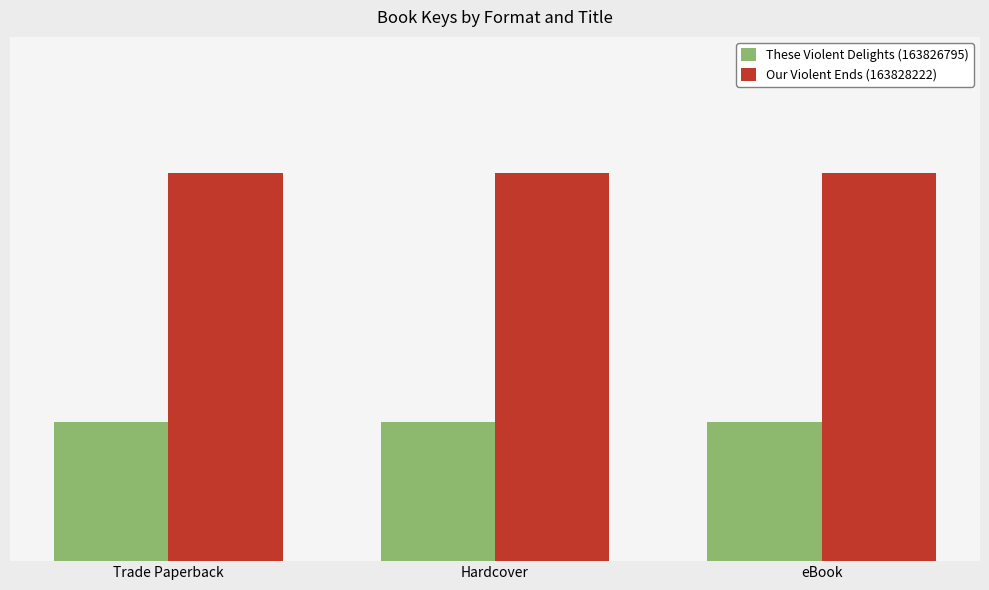

Between Trade Paperback and Hardcover, which series saw the biggest shift?

These Violent Delights (163826795)